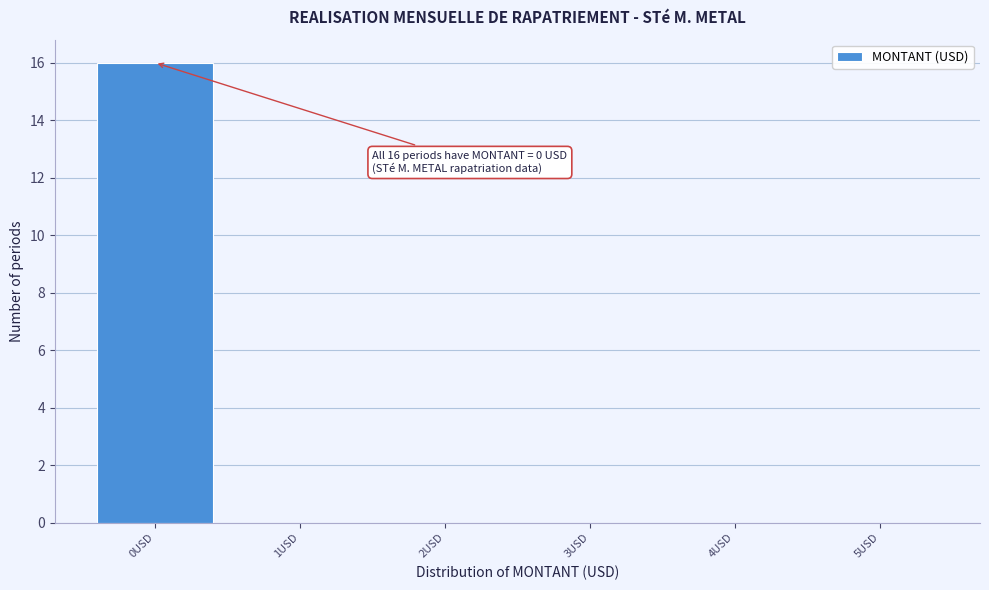

Reading right to left, extract all data points from this chart.

5USD=0	4USD=0	3USD=0	2USD=0	1USD=0	0USD=16